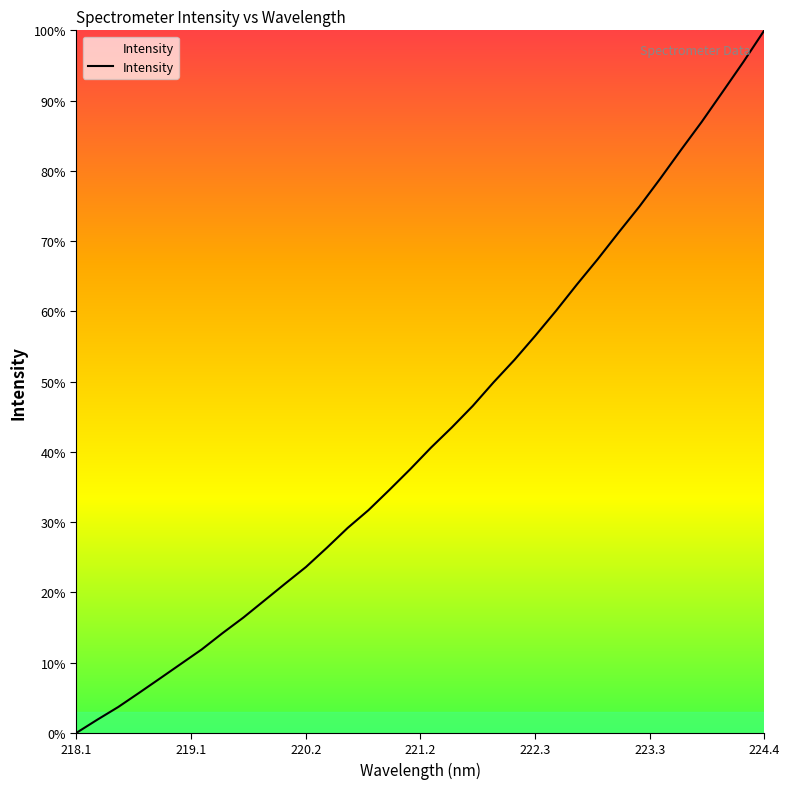

What is the maximum value shown in the chart?

100.0